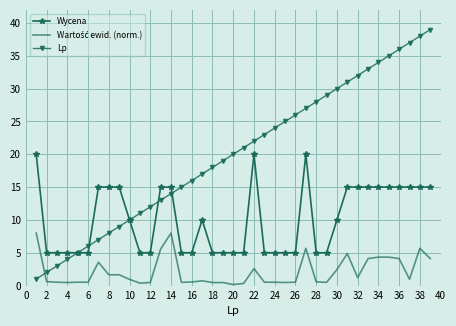

Which series has the largest range (max minus min)?

Lp